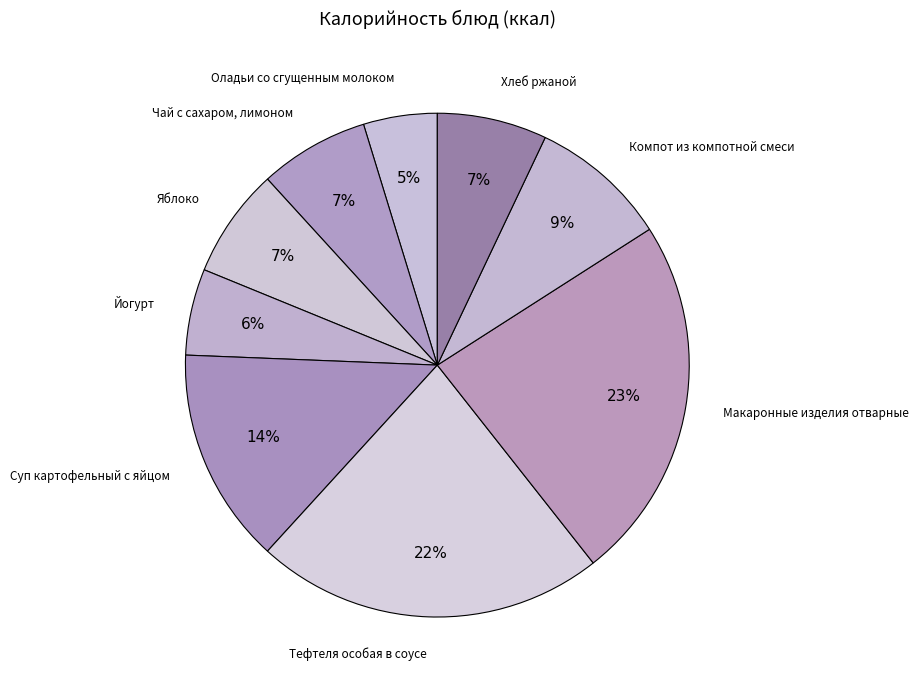

Which category has the biggest portion of the pie?

Макаронные изделия отварные